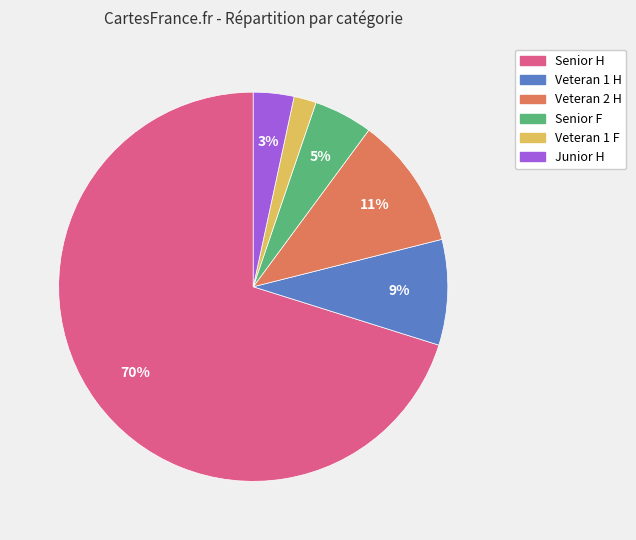

To the nearest percent, what percentage of the pie is Veteran 1 F?

2%